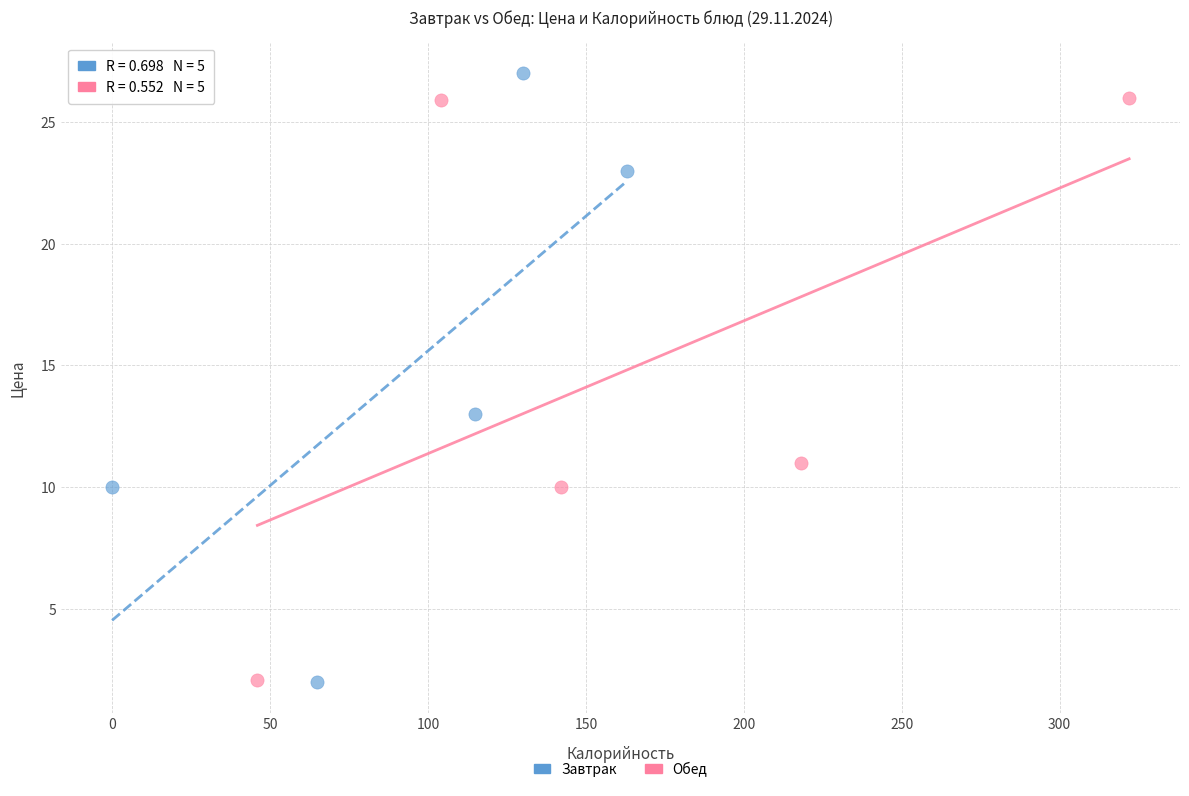

What are all the series names shown in the legend?

Завтрак, Обед